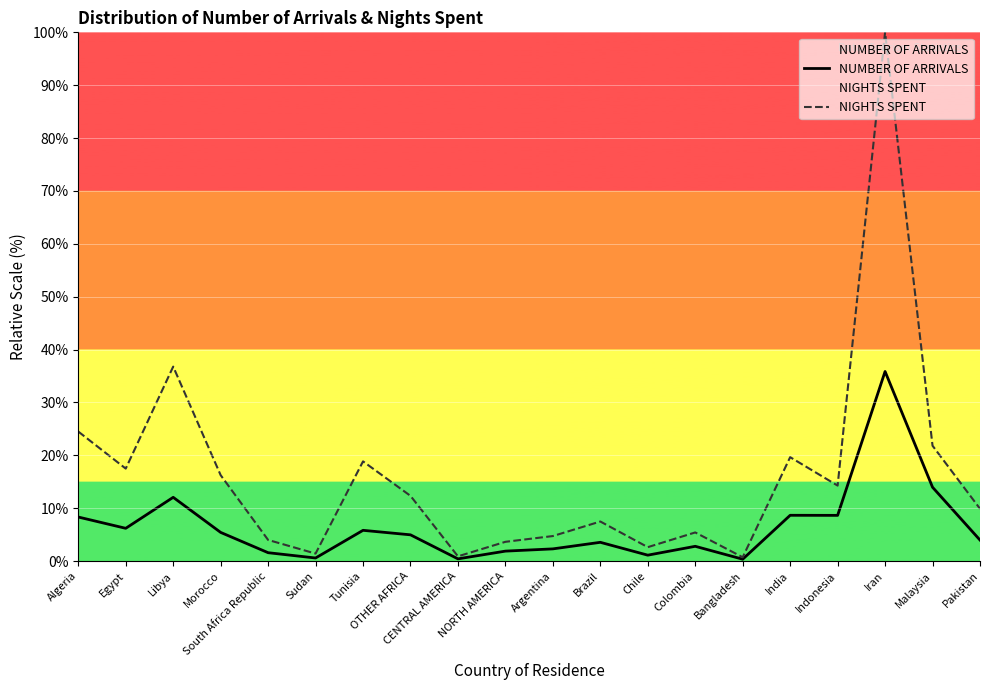

What is the spread (max minus min) of values at Malaysia?

7.9